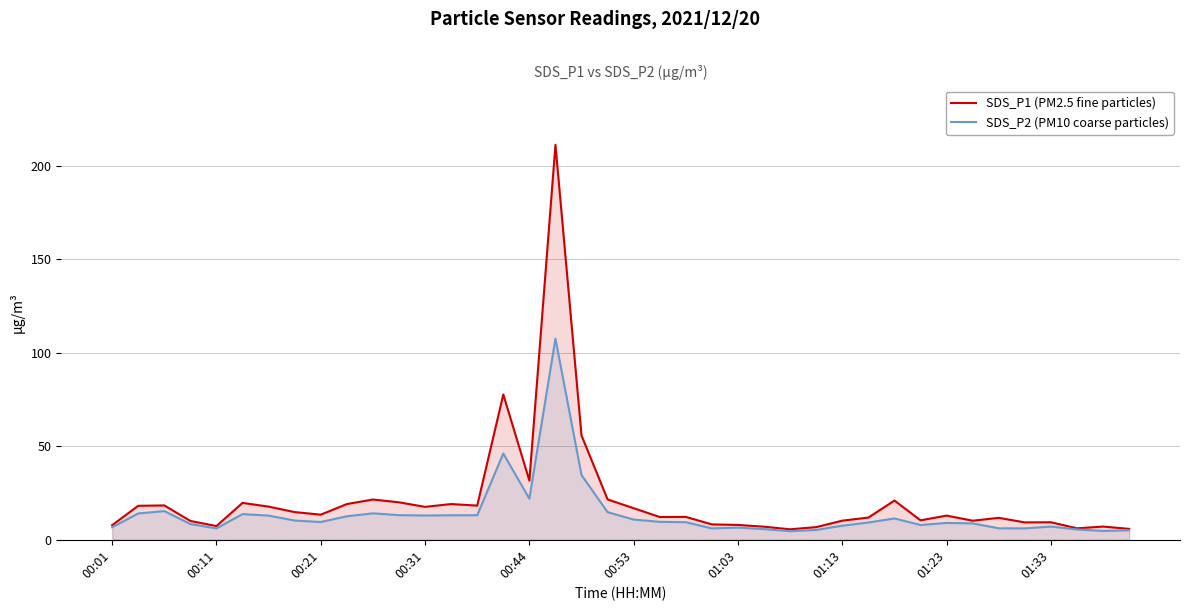

True or false: SDS_P1 (PM2.5 fine particles) and SDS_P2 (PM10 coarse particles) cross at least once.

False